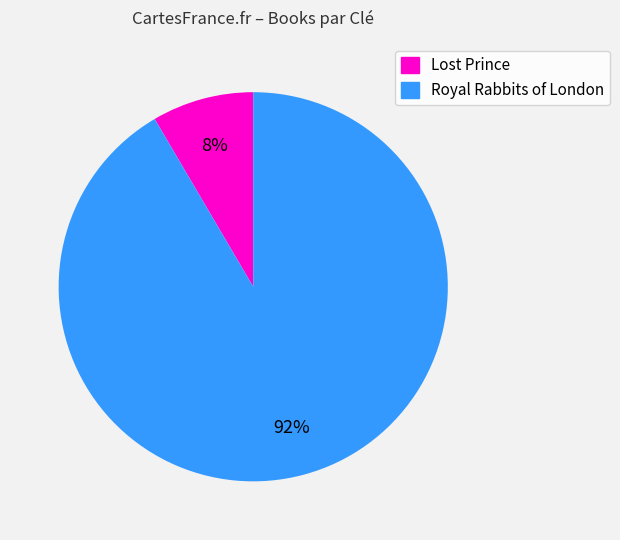

To the nearest percent, what is the combined percentage of Lost Prince and Royal Rabbits of London?

100%